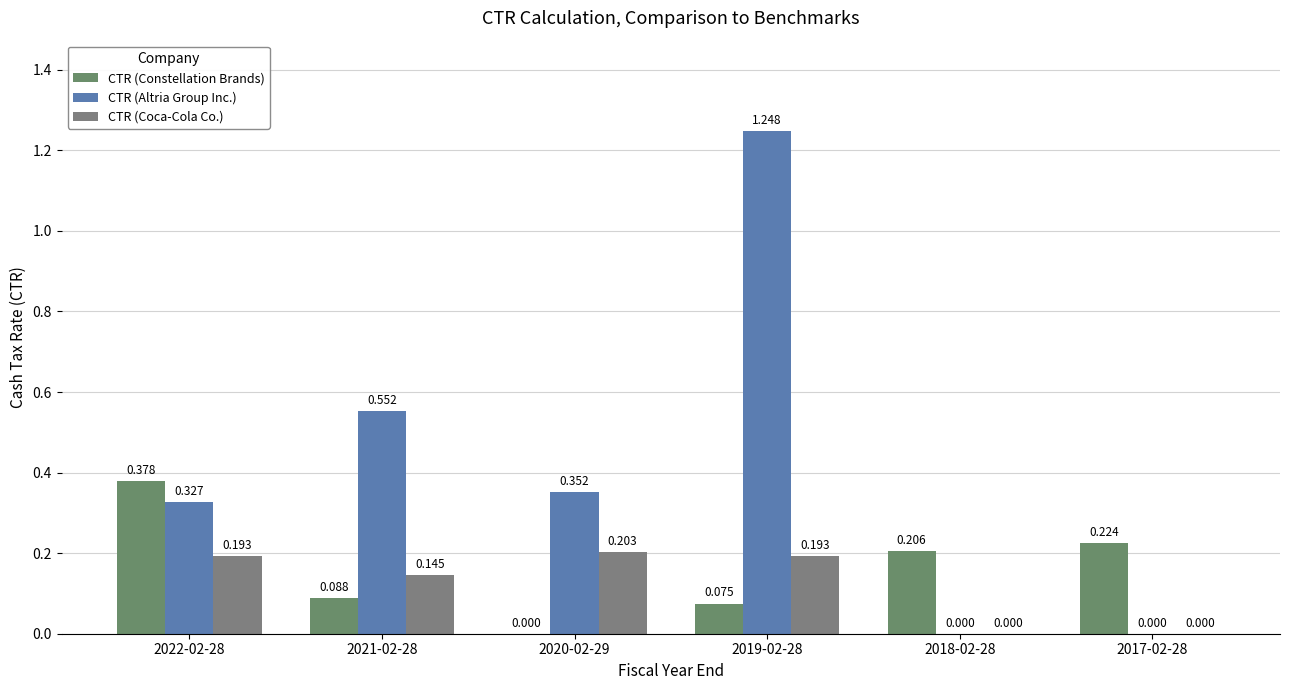

Which series has the largest total across all categories?

CTR (Altria Group Inc.)